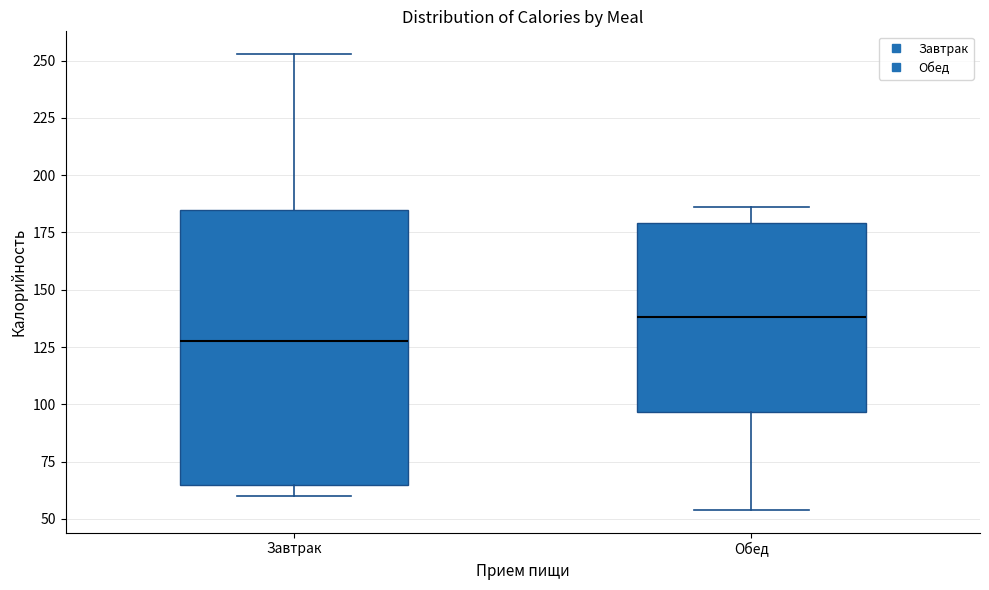

Reading left to right, read every box against the y-axis: the position of its median line, the range the box covers, and the ends of its whiskers. The values are not printed on the chart, so give them approximately, as read against the axis.

Завтрак: median 130, box 65 to 185, whiskers 60 to 255
Обед: median 140, box 95 to 180, whiskers 55 to 185